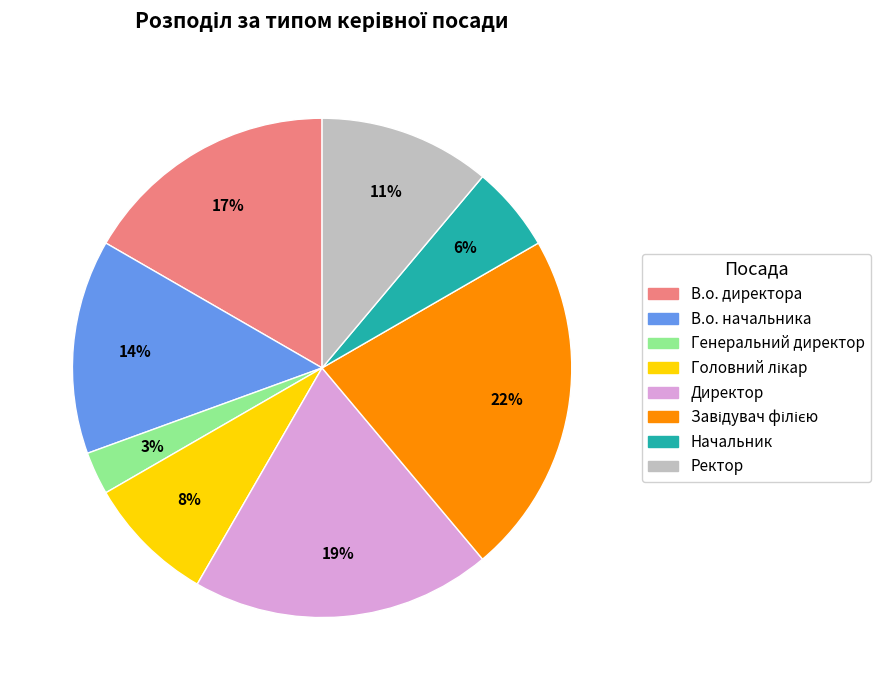

What is the smallest slice in the pie chart?

Генеральний директор